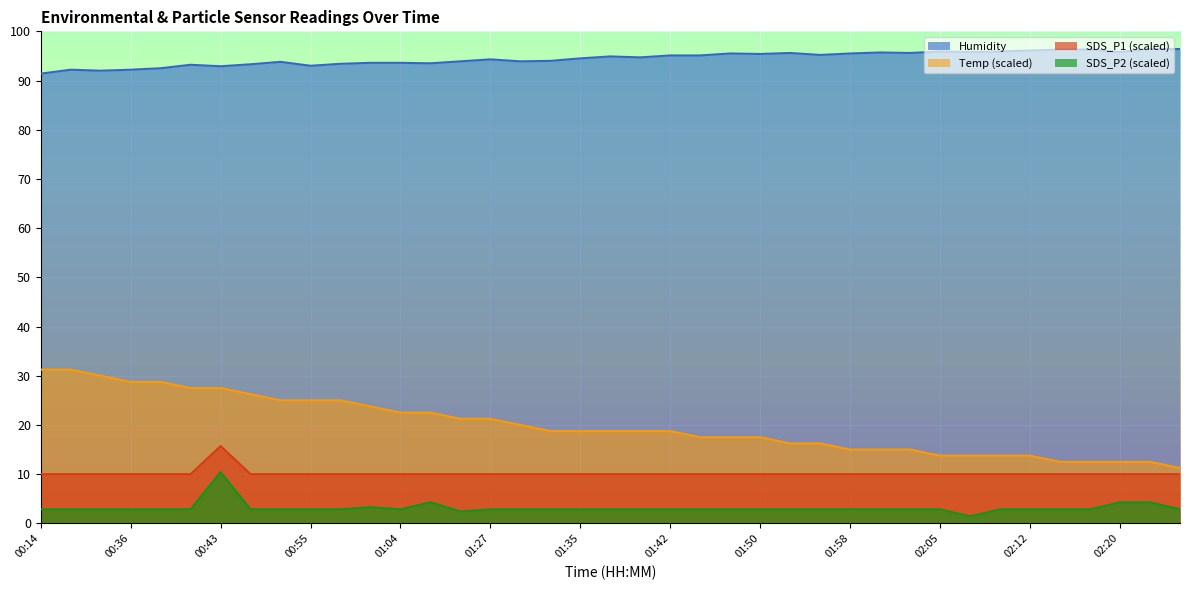

Reading right to left, list all the values displayed in this chart.

Temp: 11.3	12.5	12.5	12.5	12.5	13.7	13.7	13.7	13.7	15.0	15.0	15.0	16.3	16.3	17.5	17.5	17.5	18.8	18.8	18.8	18.8	18.8	20.0	21.2	21.2	22.5	22.5	23.8	25.0	25.0	25.0	26.2	27.5	27.5	28.8	28.8	30.0	31.2	31.2
Humidity: 96.4	96.4	95.8	96.3	96.3	96.1	95.9	95.8	95.9	95.6	95.7	95.5	95.2	95.6	95.4	95.5	95.1	95.1	94.7	94.9	94.5	94.0	93.9	94.3	93.9	93.5	93.6	93.6	93.4	93.0	93.8	93.3	92.9	93.2	92.5	92.2	92.0	92.2	91.4
SDS_P1: 10.0	10.0	10.0	10.0	10.0	10.0	10.0	10.0	10.0	10.0	10.0	10.0	10.0	10.0	10.0	10.0	10.0	10.0	10.0	10.0	10.0	10.0	10.0	10.0	10.0	10.0	10.0	10.0	10.0	10.0	10.0	10.0	15.7	10.0	10.0	10.0	10.0	10.0	10.0
SDS_P2: 2.9	4.3	4.3	2.9	2.9	2.9	2.9	1.4	2.9	2.9	2.9	2.9	2.9	2.9	2.9	2.9	2.9	2.9	2.9	2.9	2.9	2.9	2.9	2.9	2.4	4.3	2.9	3.3	2.9	2.9	2.9	2.9	10.4	2.9	2.9	2.9	2.9	2.9	2.9